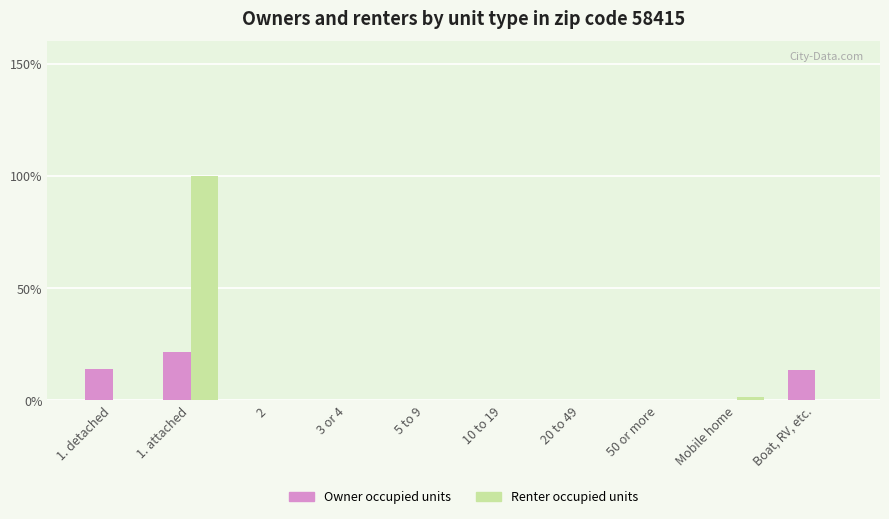

At which label does Owner occupied units reach its peak?

1. attached